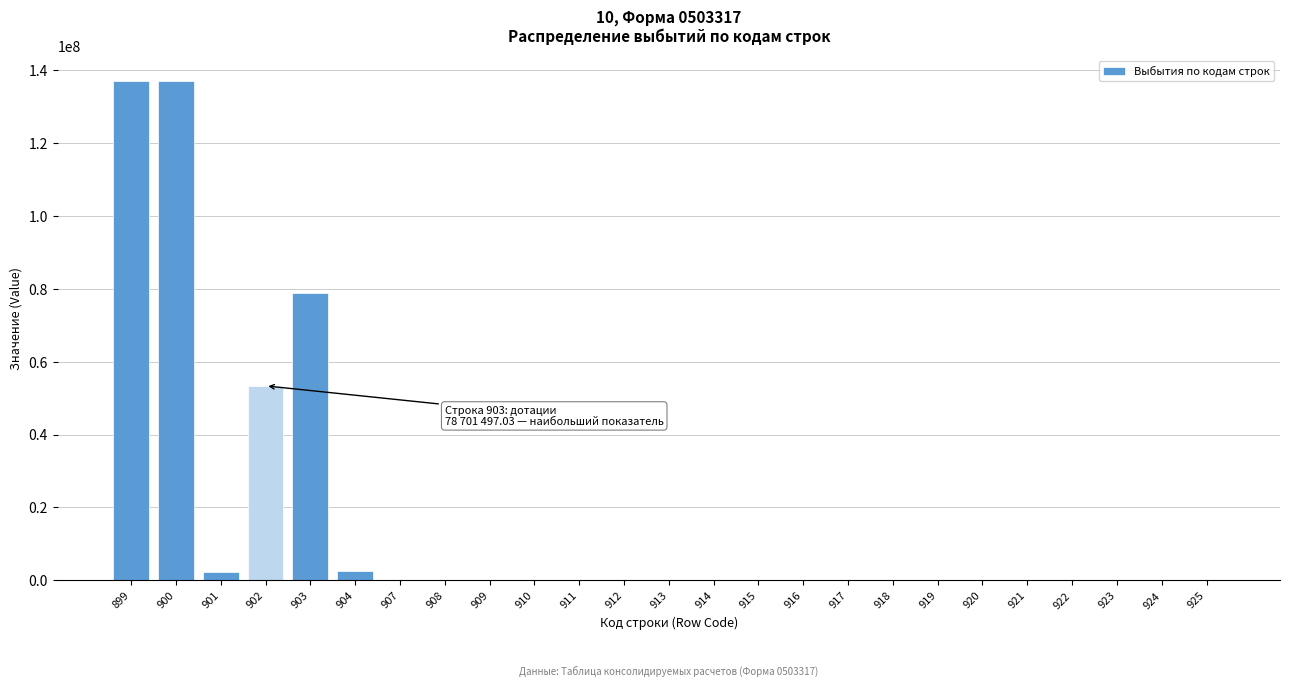

The value at 921 is 0.0. True or false?

True